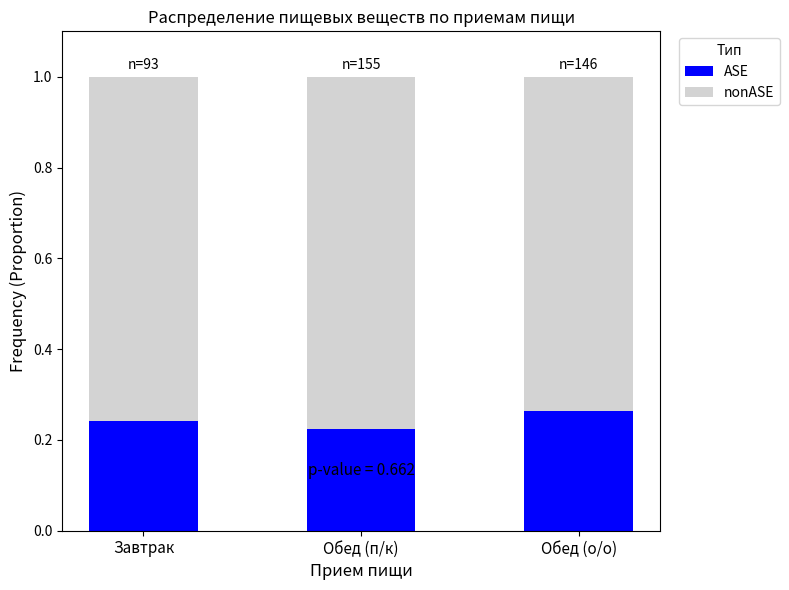

What is the total value across all series at Завтрак?

1.0